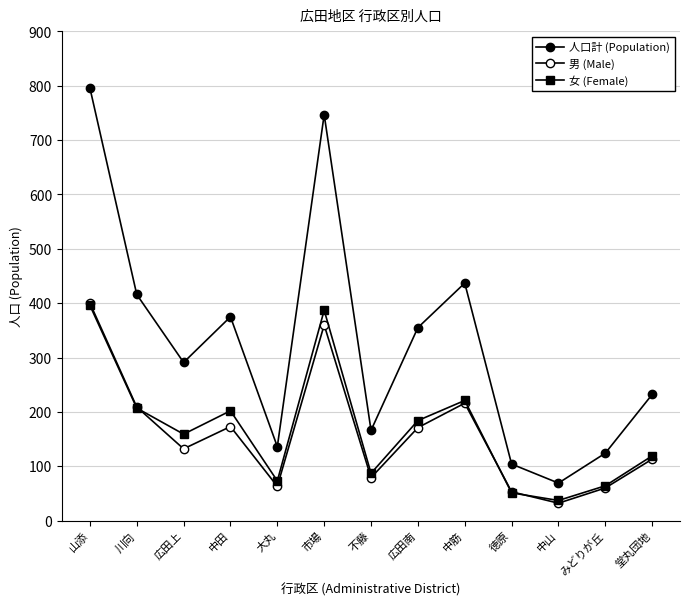

Which label corresponds to the largest value in the chart?

山添